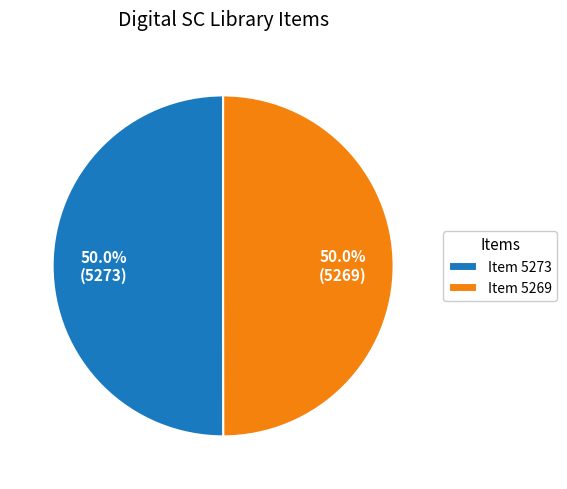

Approximately how many times larger is the value at Item 5273 compared to Item 5269?

1.0